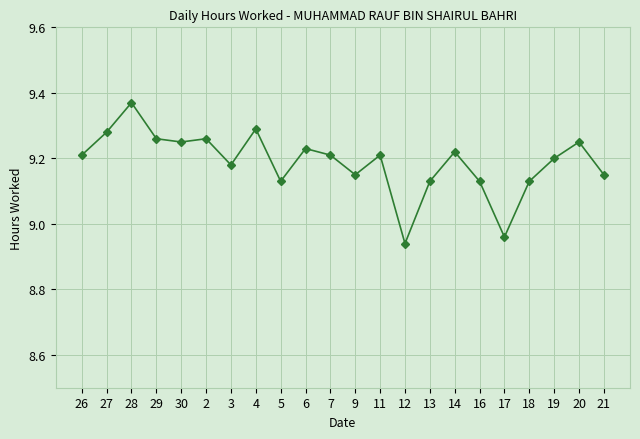

At which category does the data reach its first local valley?

30